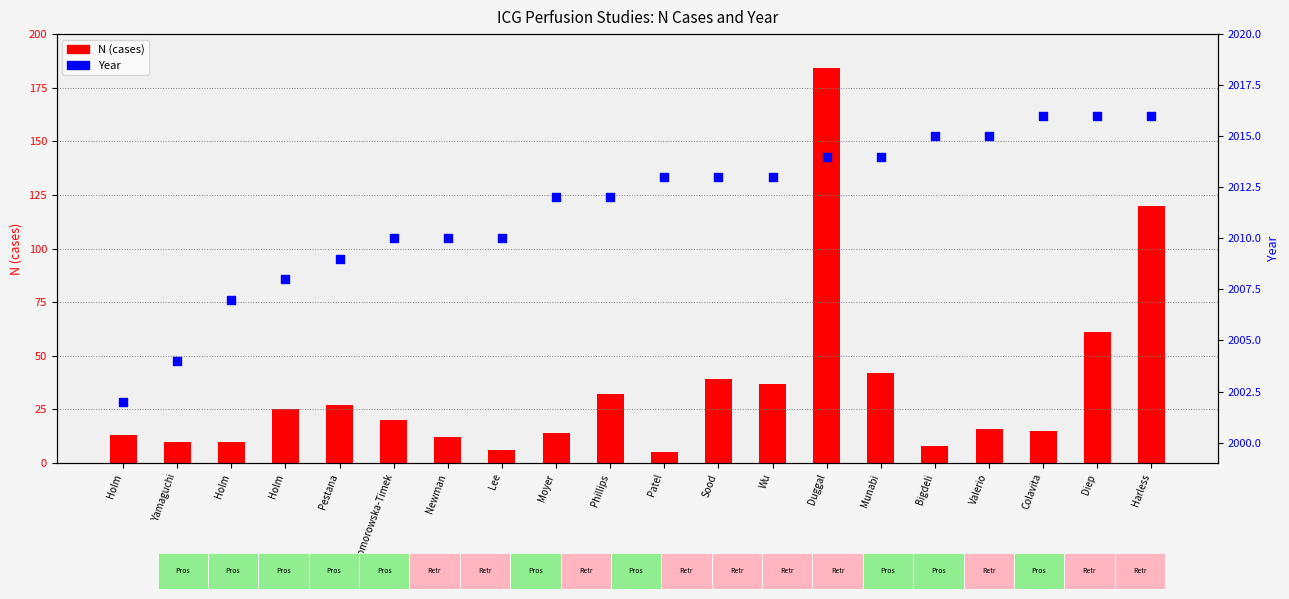

Which series reaches the minimum Y coordinate?

N (cases)